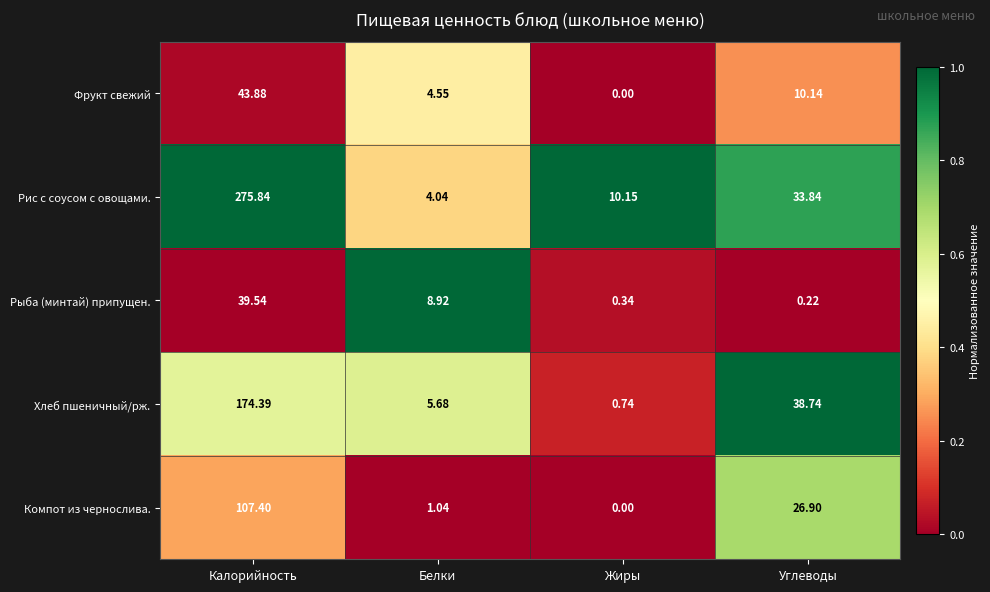

Where is Компот из чернослива. nearest to the value 53?

Углеводы